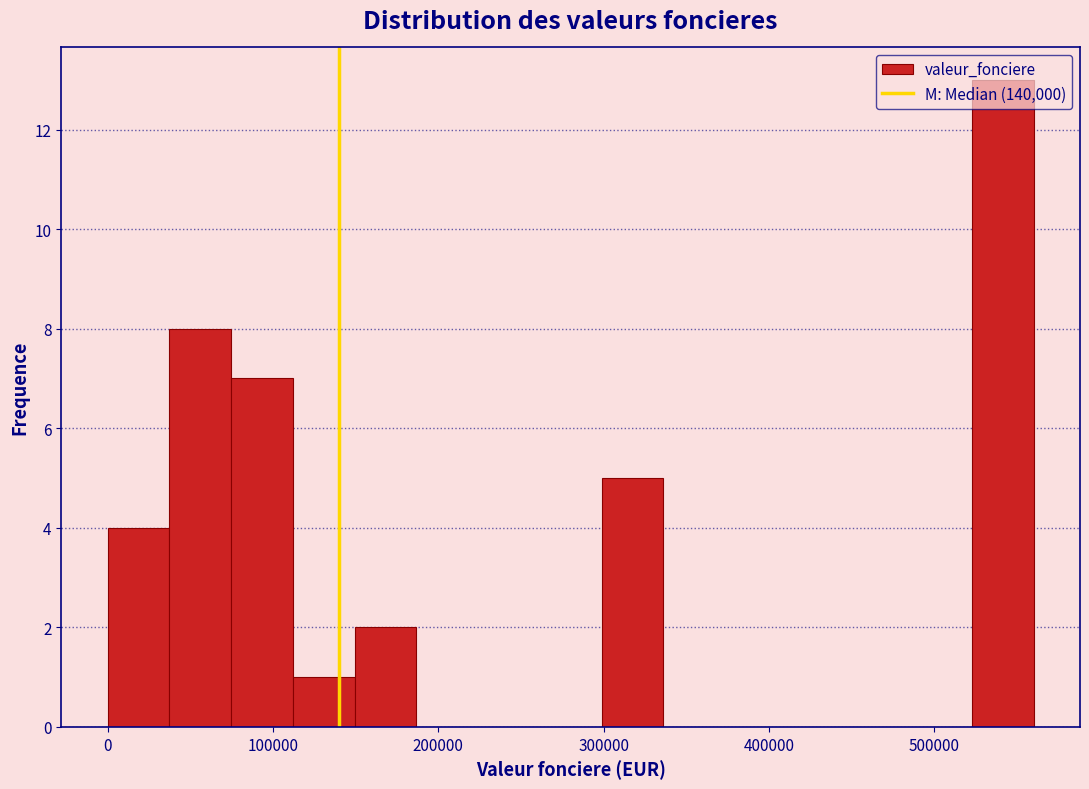

Read against the x-axis, roughly where is the centre of the tallest bar?

540000